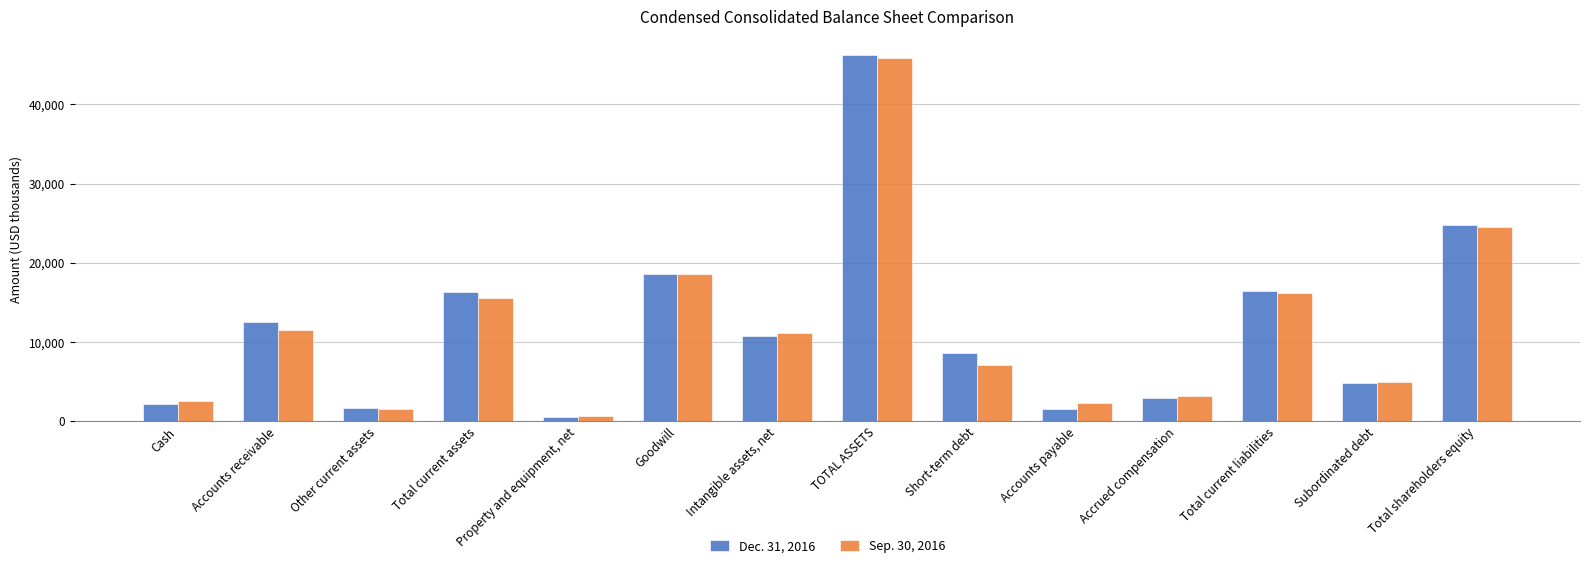

What is the label of the 9th bar from the left?

Short-term debt